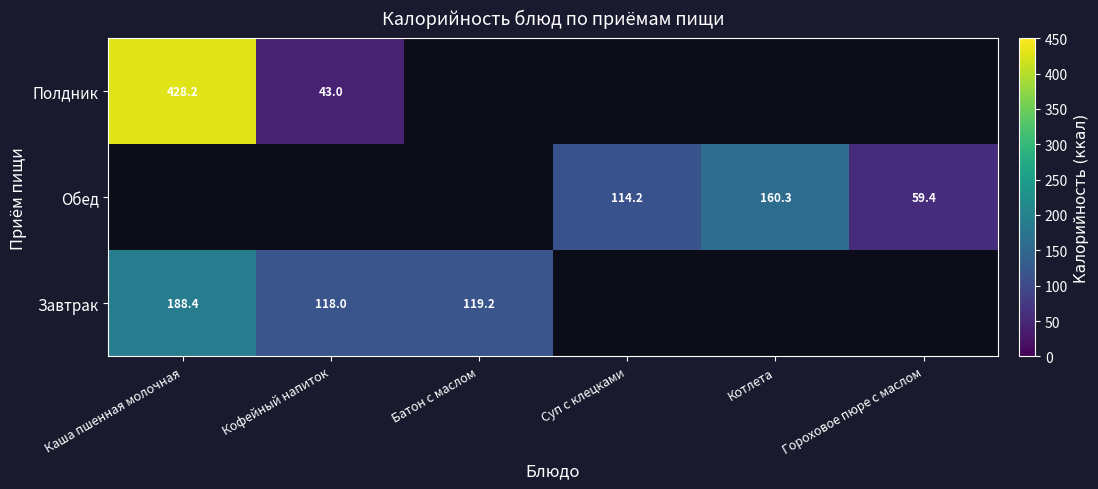

At how many categories does at least one series exceed 77?

5